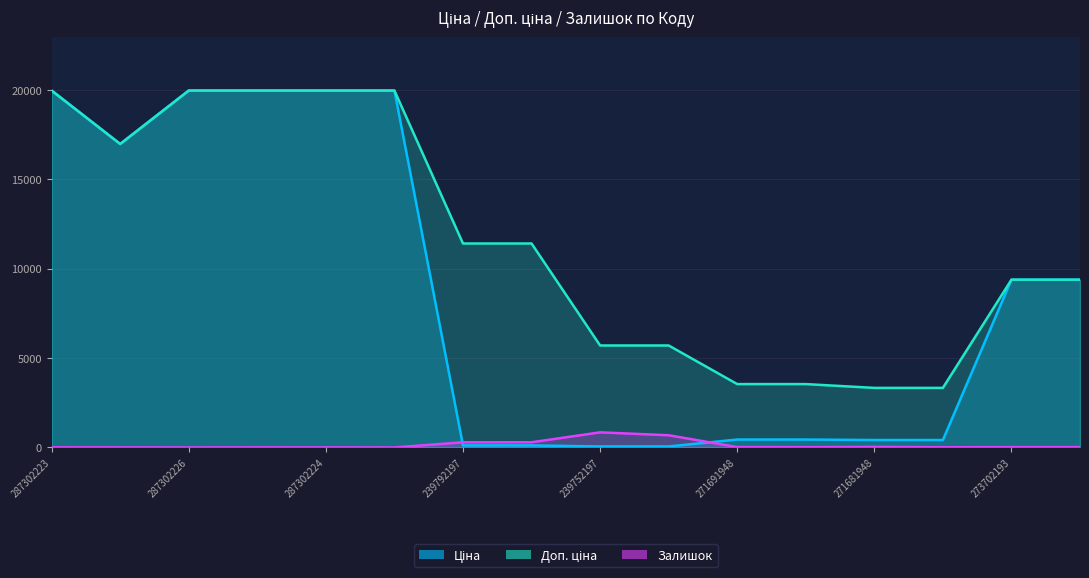

True or false: Ціна has more than 2 points higher than both neighbors.

False